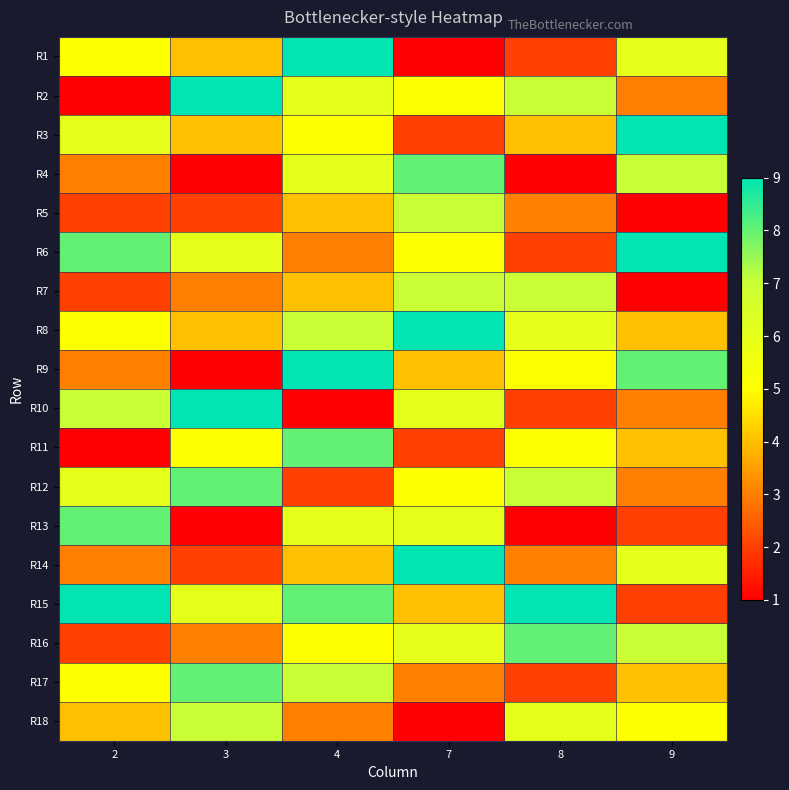

What is the total value across all series at 7?

90